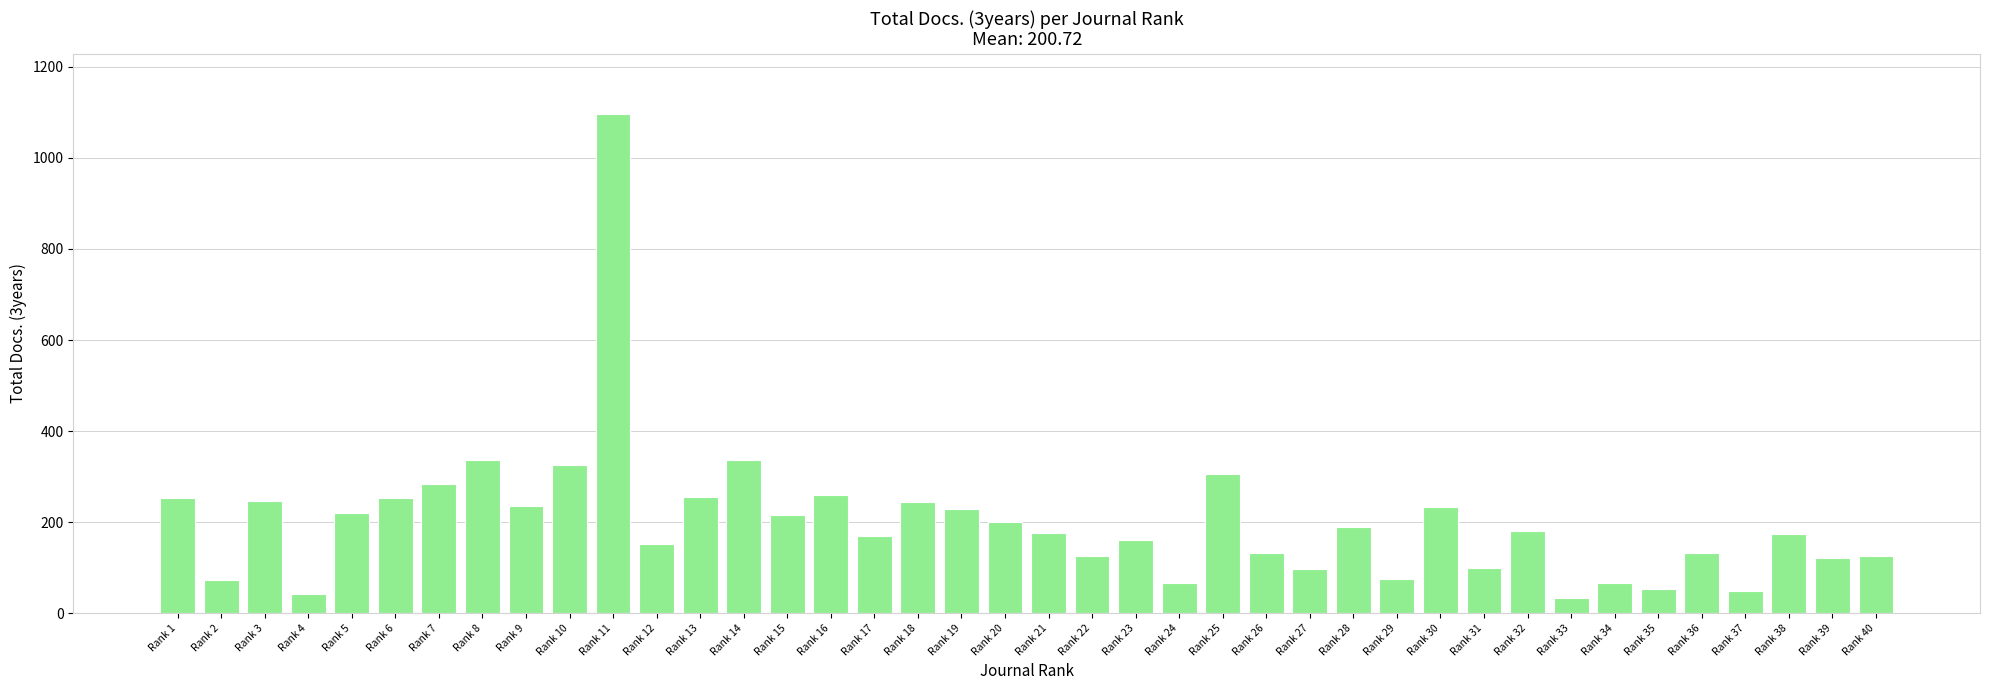

Approximately how many times larger is the value at Rank 14 compared to Rank 13?

1.3